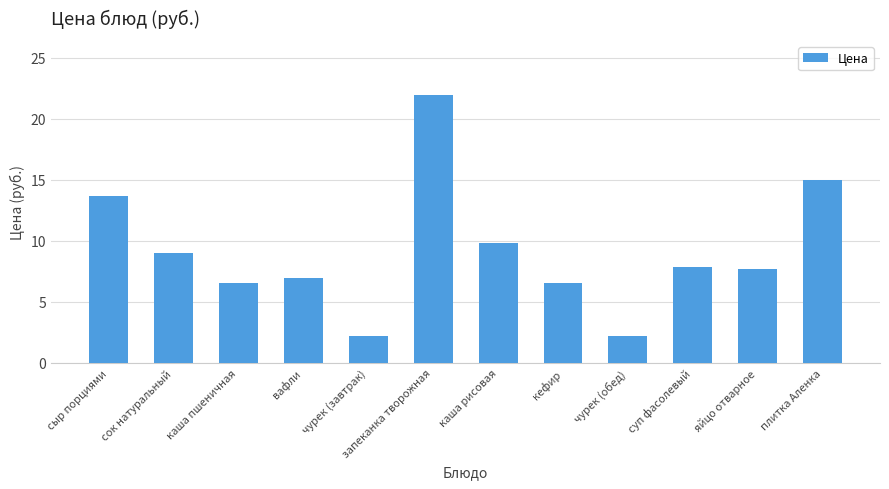

What is the change in value from кефир to чурек (обед)?

-4.3